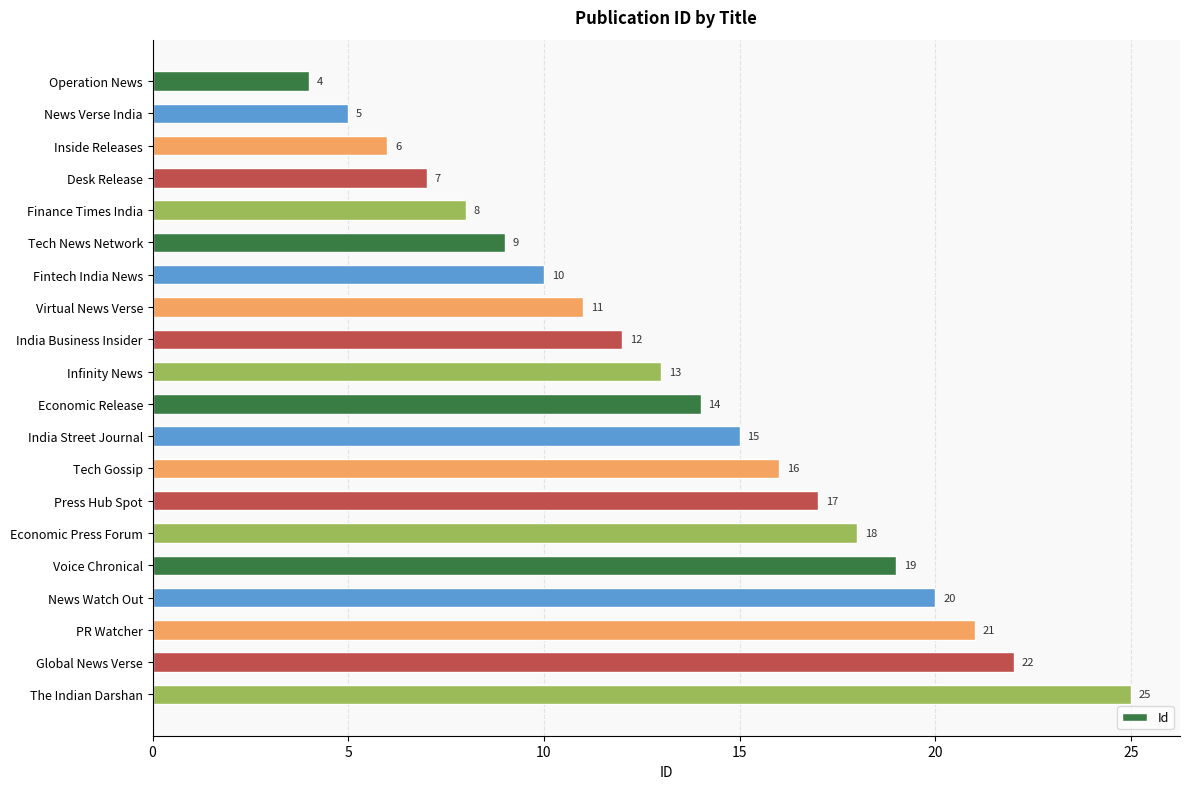

What is the sum of all values?

272